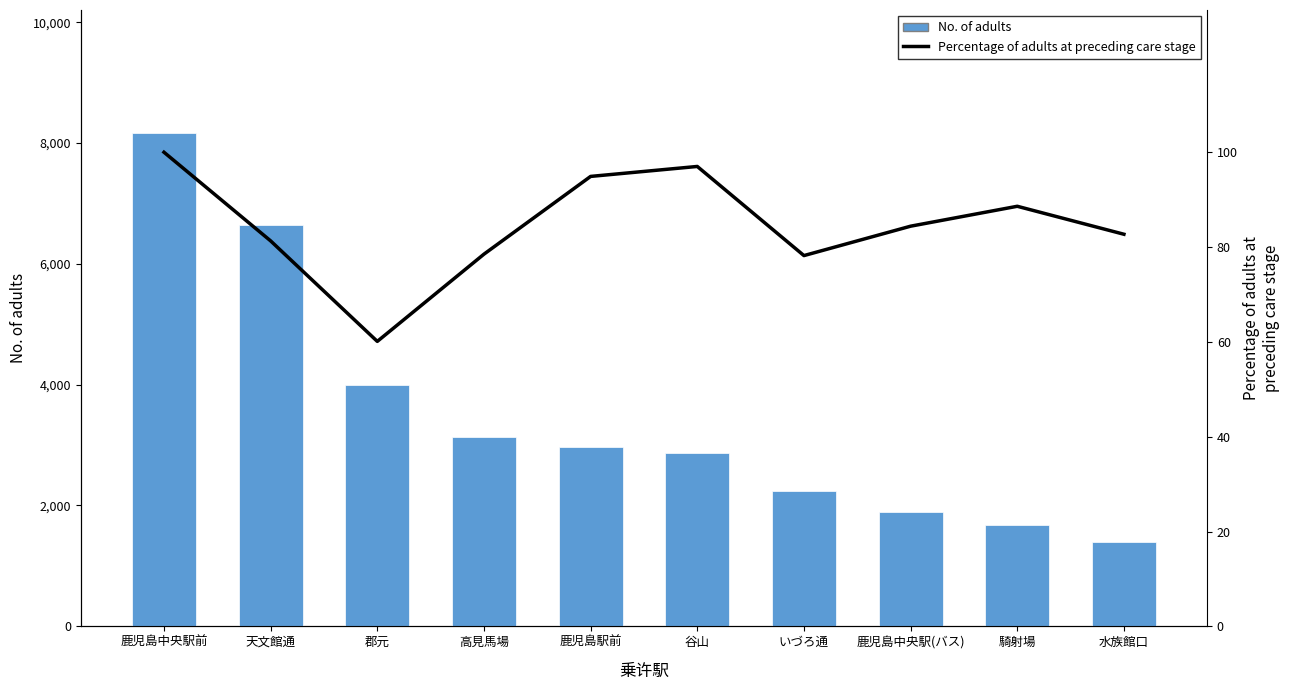

The Percentage of adults at preceding care stage series shows 81.3 at 天文館通. True or false?

True